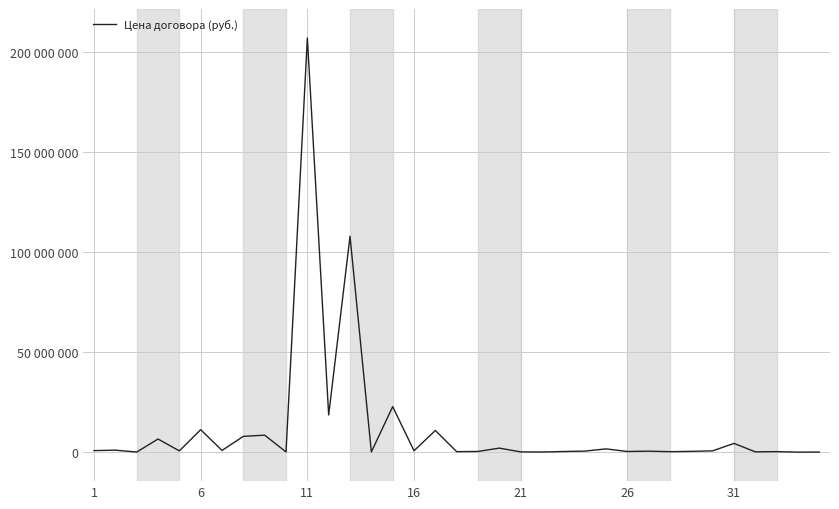

What is the value of the 30th point from the left?

800640.6